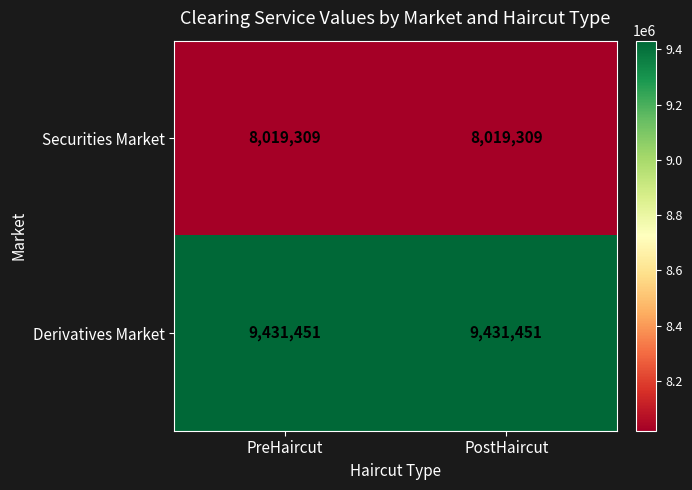

Is it true that Derivatives Market equals 9431451 at PreHaircut?

True